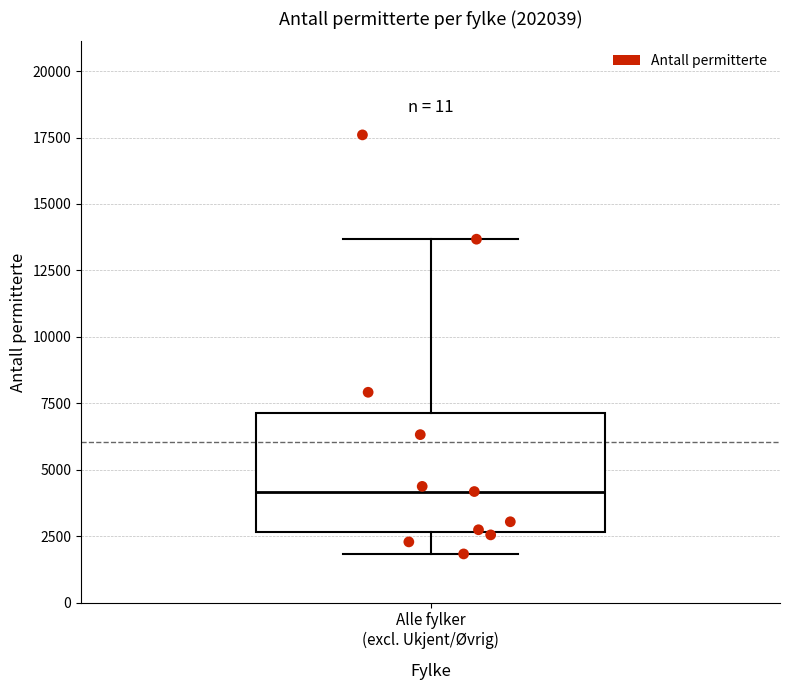

Read this box plot against the y-axis: the position of the median line, the range covered by the box, and the ends of both whiskers. The values are not printed on the chart, so give them approximately, as read against the axis.

median 4000, box 2500 to 7000, whiskers 2000 to 13500